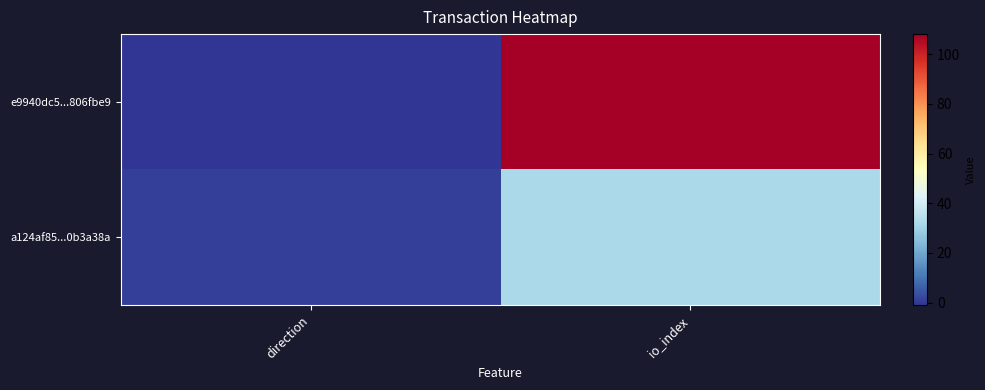

Which series has the largest total across all categories?

e9940dc5...806fbe9